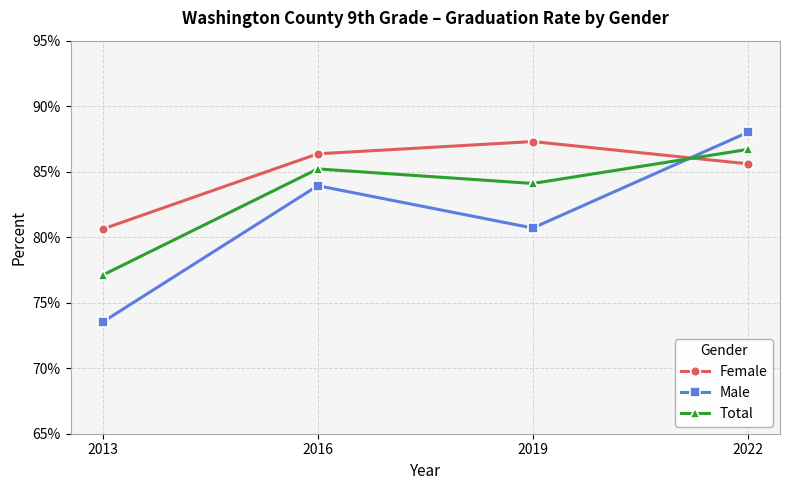

At which category does Female reach its first local peak?

2019